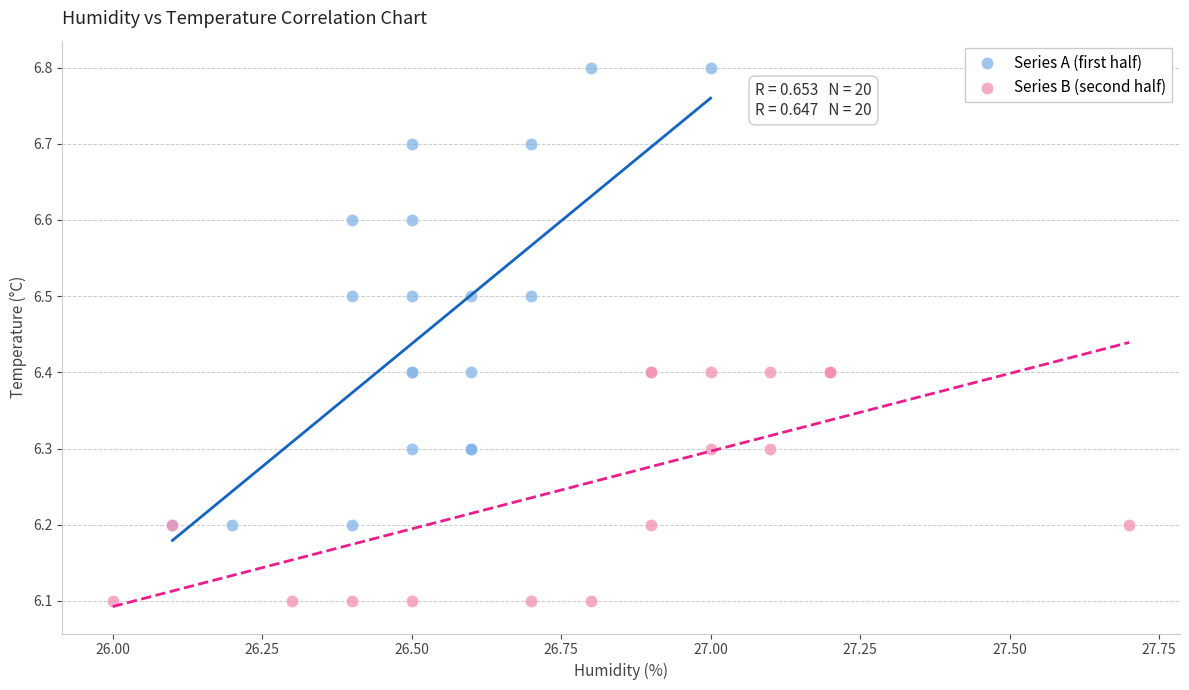

What are all the series names shown in the legend?

Series A (first half), Series B (second half)